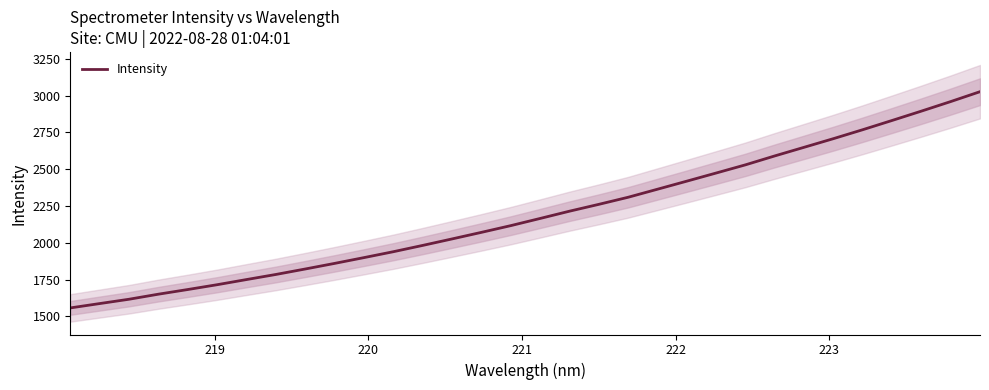

What is the lowest value of the Intensity series?

1557.0